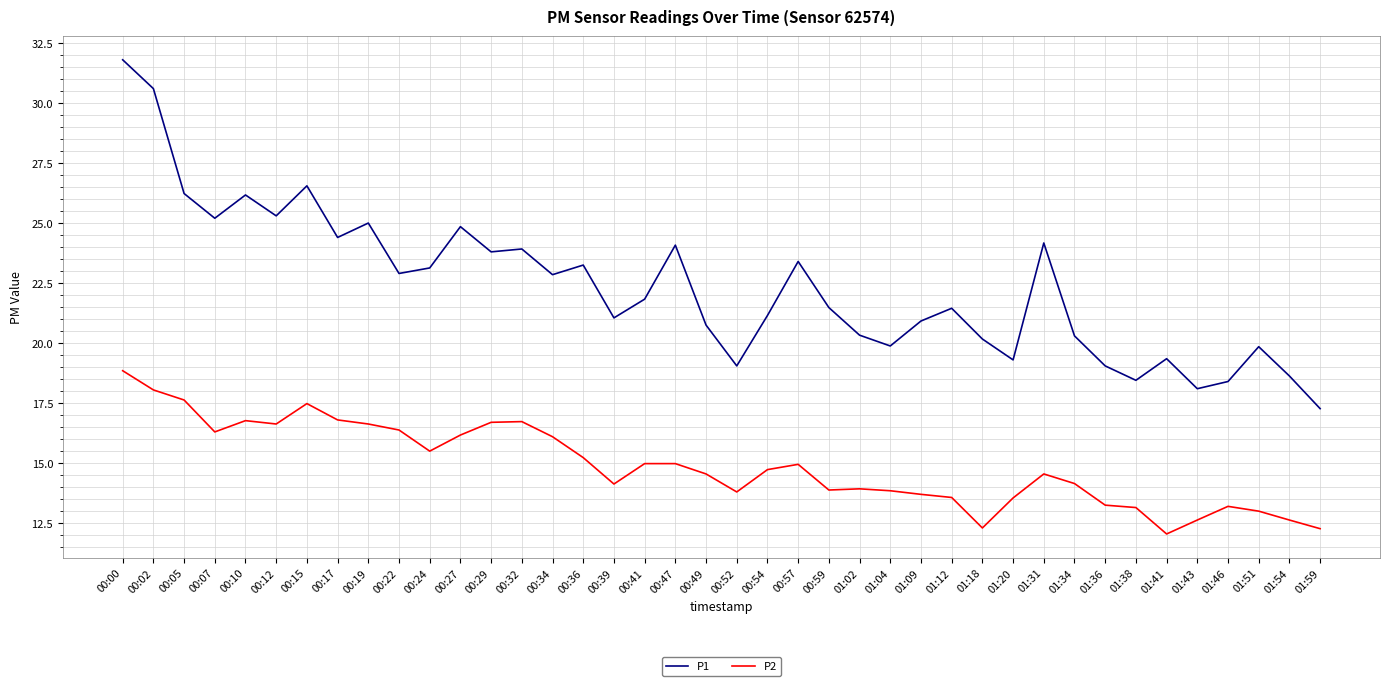

Between 00:59 and 01:02, which series saw the biggest shift?

P1